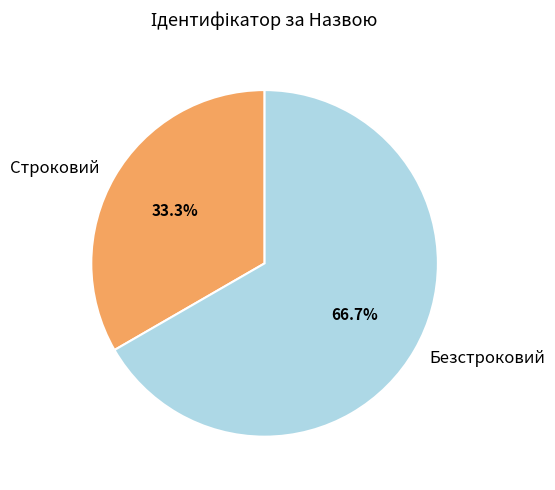

To the nearest percent, what is the difference between the largest and smallest slice percentages?

33%